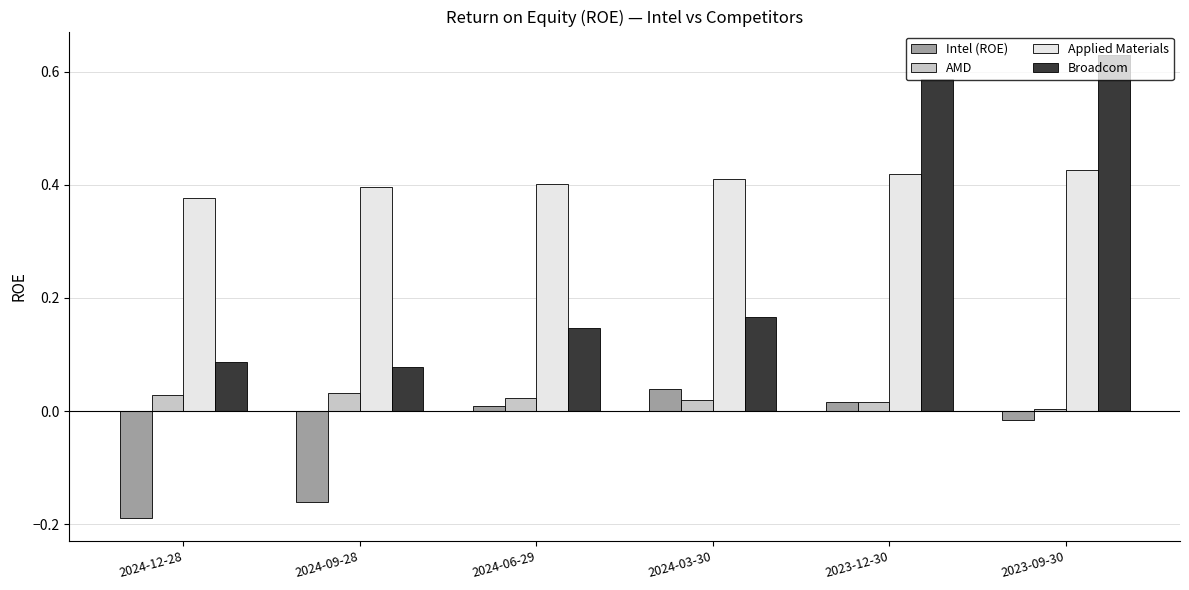

Does the chart contain stacked bars?

No